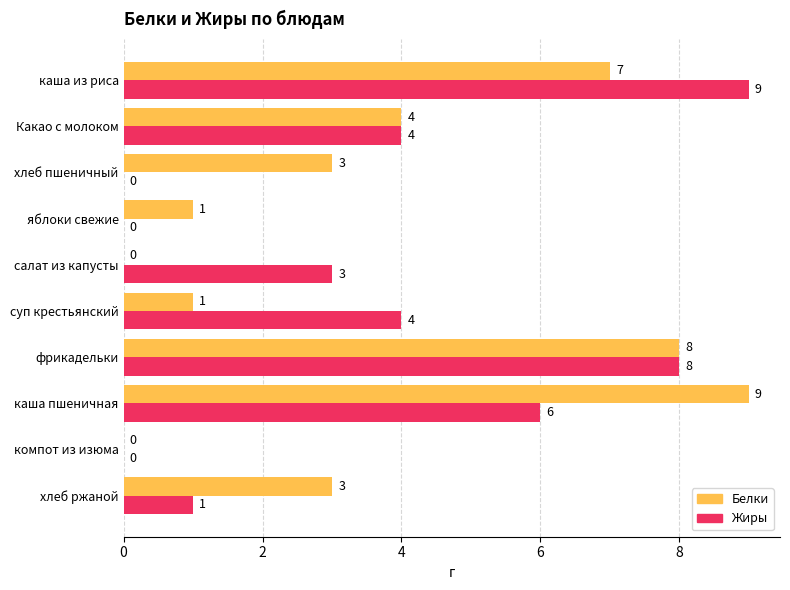

What is the average value of the Белки series?

4